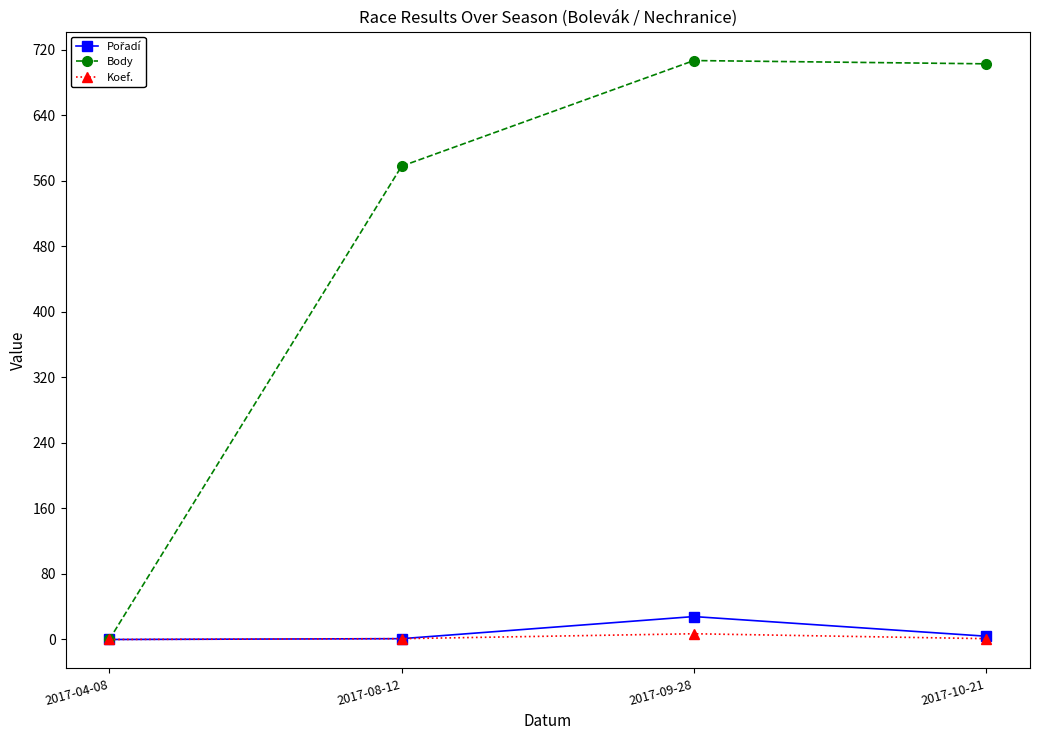

Where is the first local maximum for Body?

2017-09-28